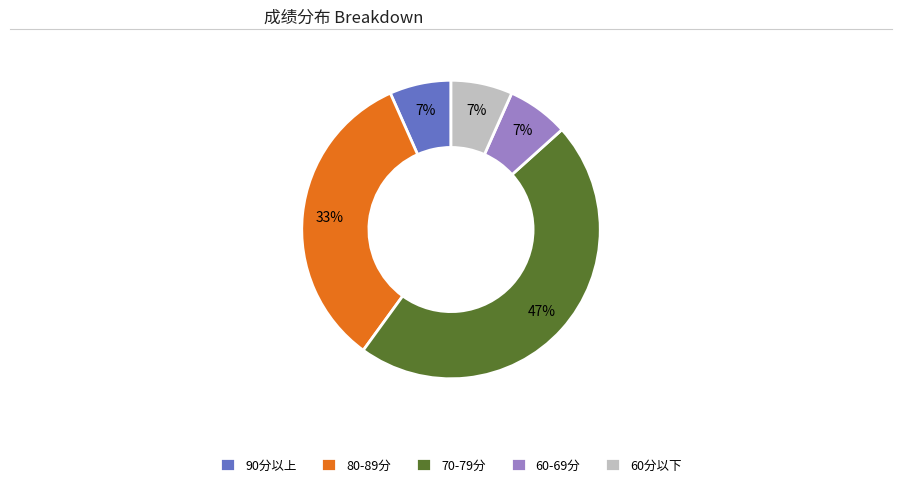

To the nearest percent, what percentage of the pie is 80-89分?

33%